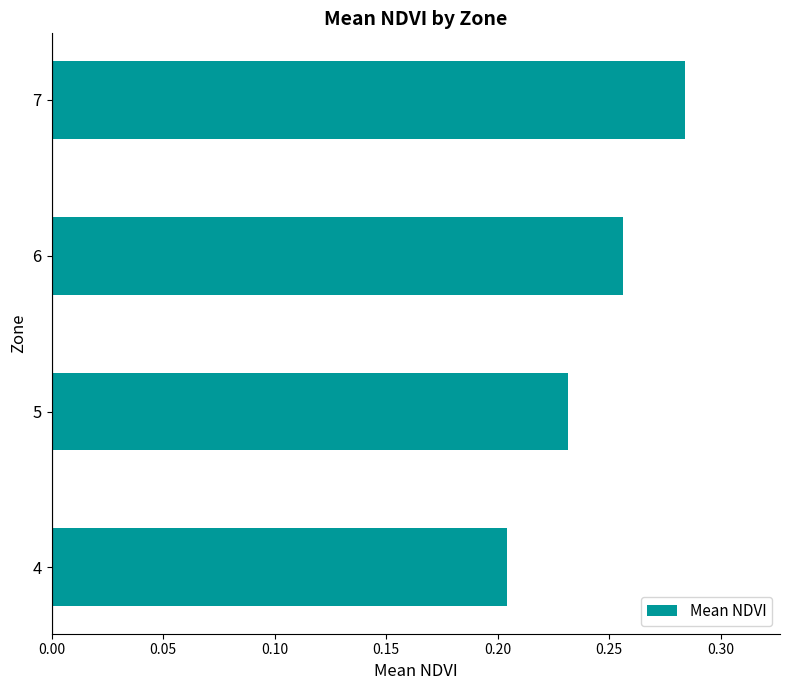

Which label corresponds to the smallest value in the chart?

4